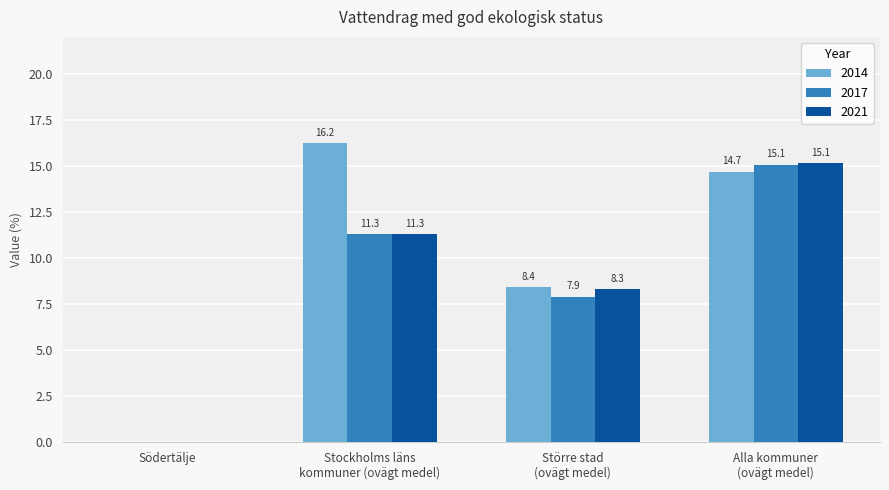

Reading left to right, extract all data points from this chart.

2014: Södertälje=0.0	Stockholms läns
kommuner (ovägt medel)=16.2	Större stad
(ovägt medel)=8.4	Alla kommuner
(ovägt medel)=14.7
2017: Södertälje=0.0	Stockholms läns
kommuner (ovägt medel)=11.3	Större stad
(ovägt medel)=7.9	Alla kommuner
(ovägt medel)=15.1
2021: Södertälje=0.0	Stockholms läns
kommuner (ovägt medel)=11.3	Större stad
(ovägt medel)=8.3	Alla kommuner
(ovägt medel)=15.1